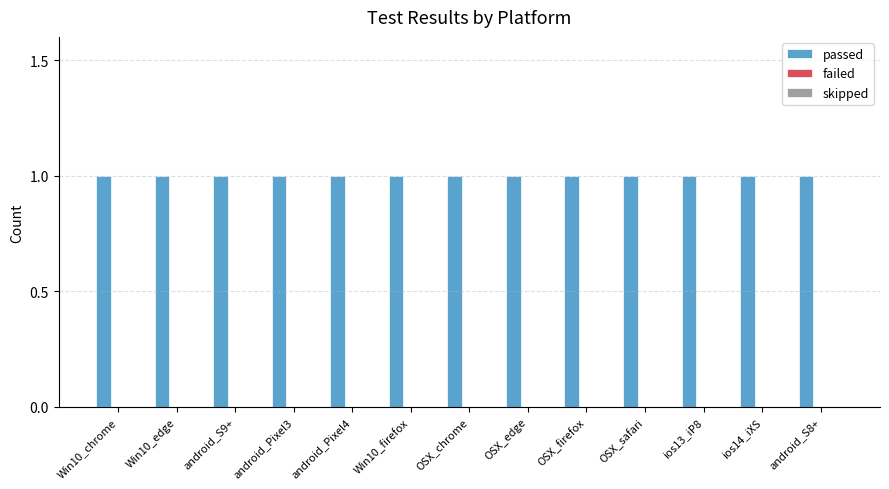

Which series changed the most between Win10_chrome and OSX_chrome?

passed